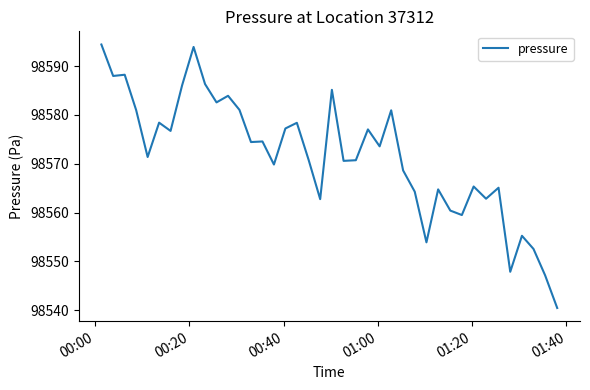

What is the average value?

98571.6